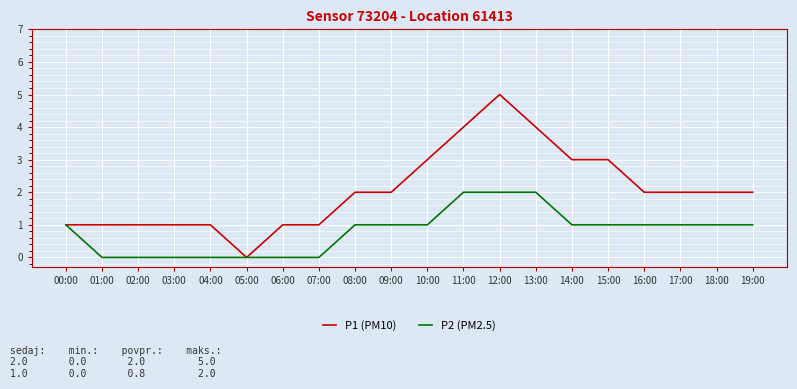

At which category is the sum across all series the highest?

12:00